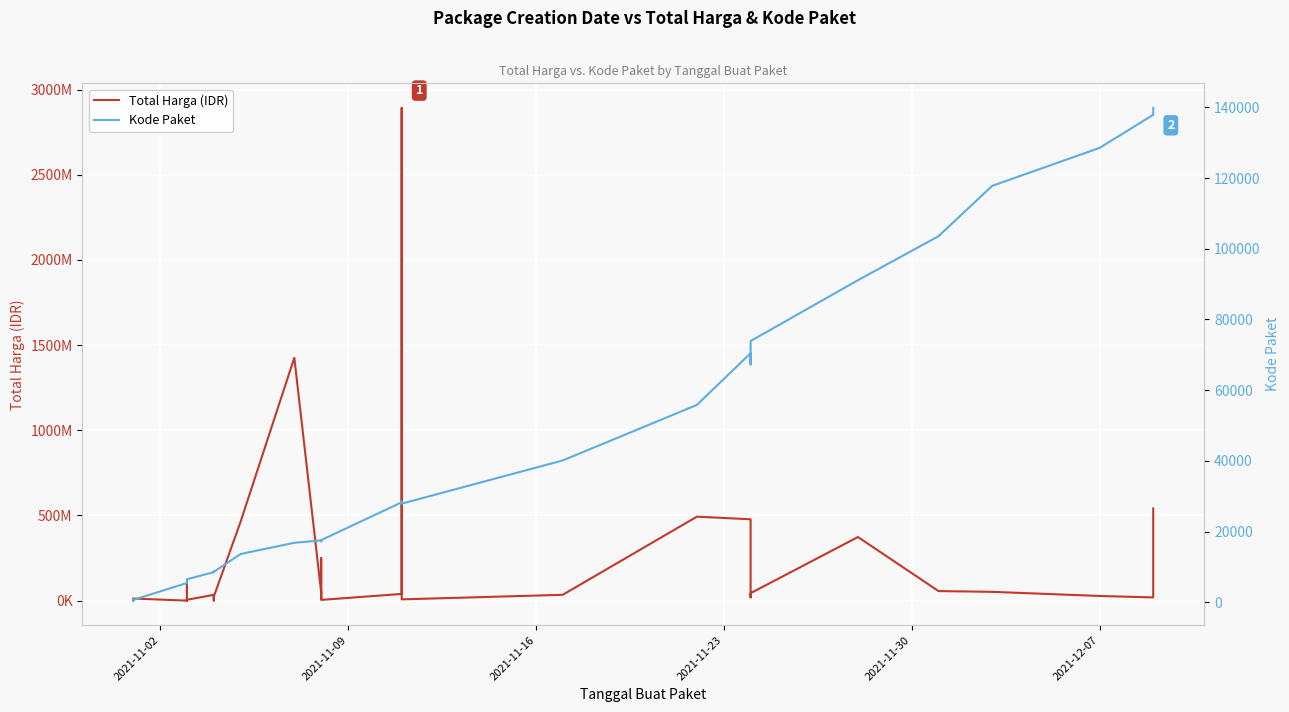

Rank the series at 2021-12-07 from highest to lowest value.

Total Harga (IDR), Kode Paket